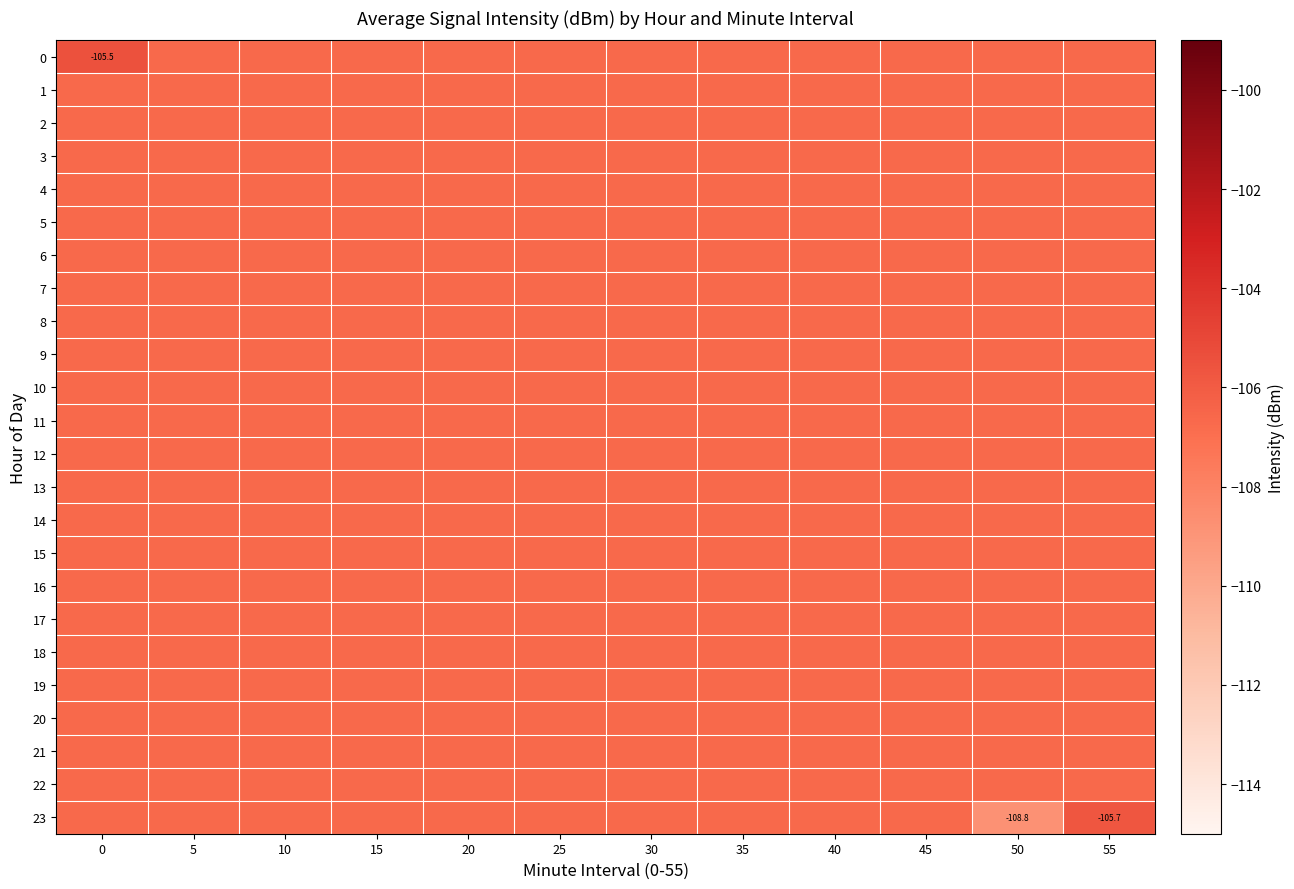

Is the value of 0 at 10 greater than the value of 13 at 20?

No